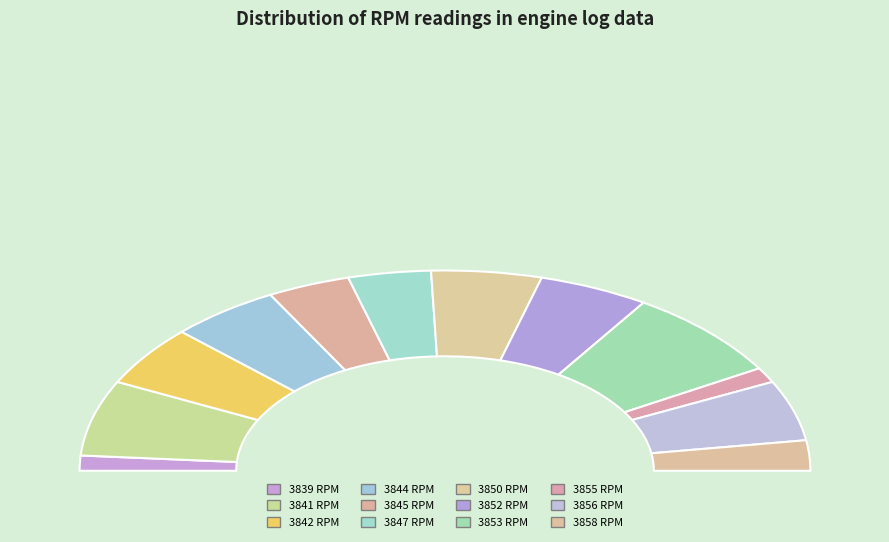

How many segments does this pie chart have?

12